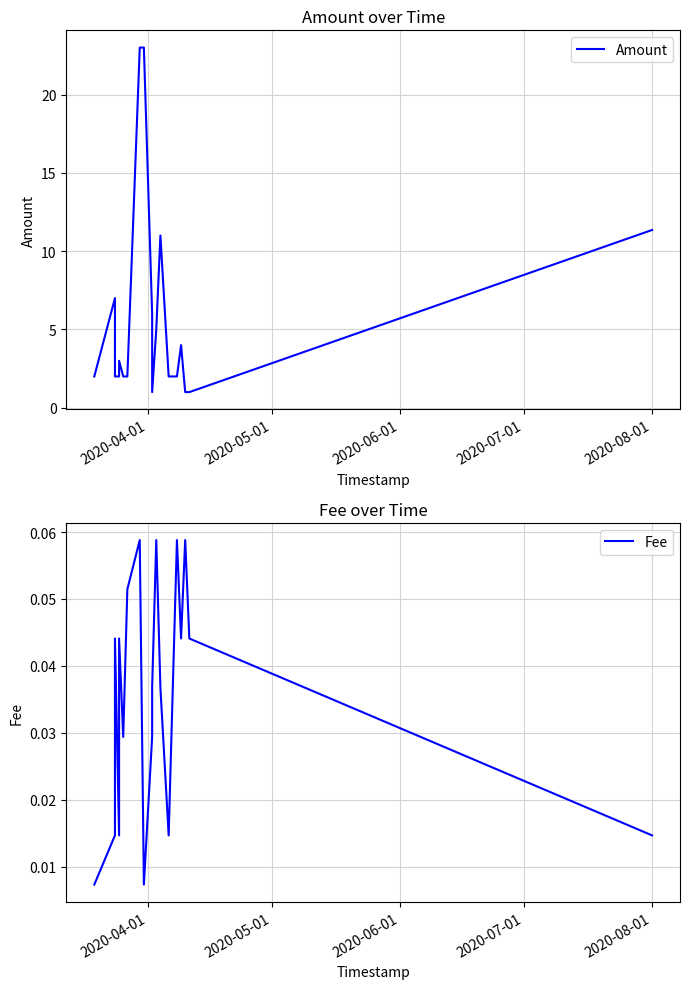

How many lines are shown in the chart?

2